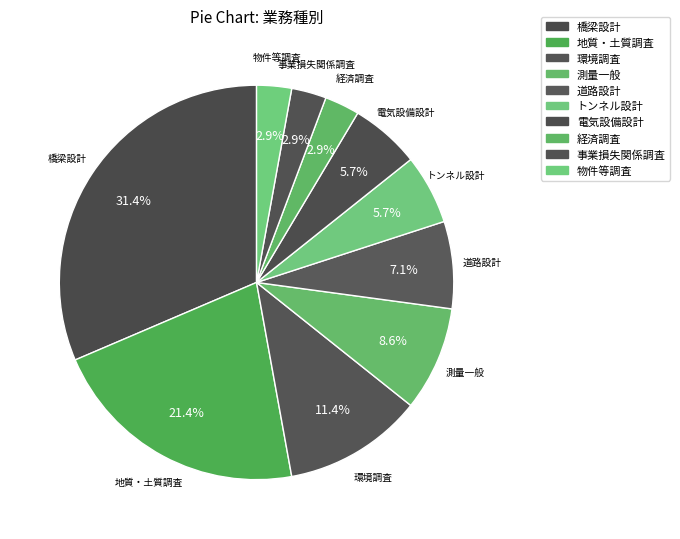

Is it true that 事業損失関係調査 is 1% of the pie?

False